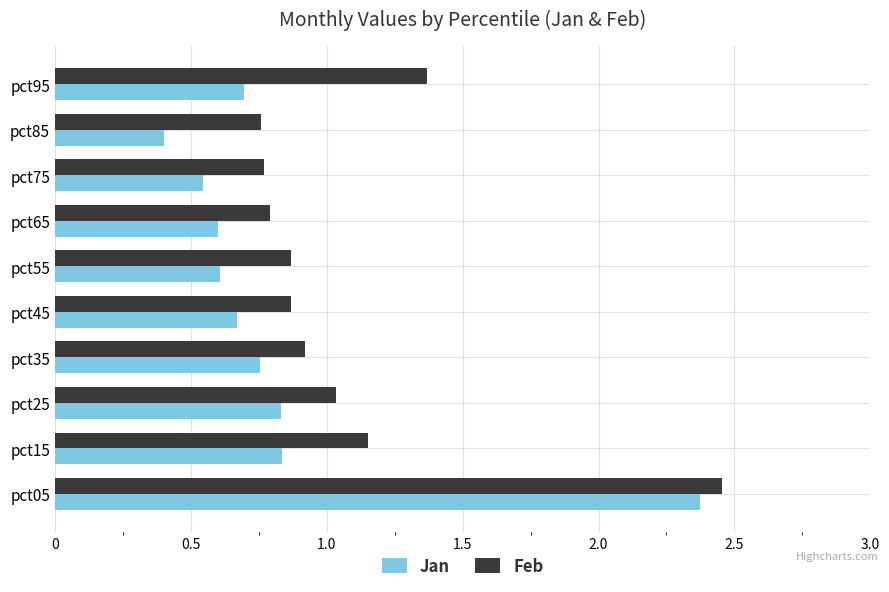

What is the sum of all Feb values?

11.0